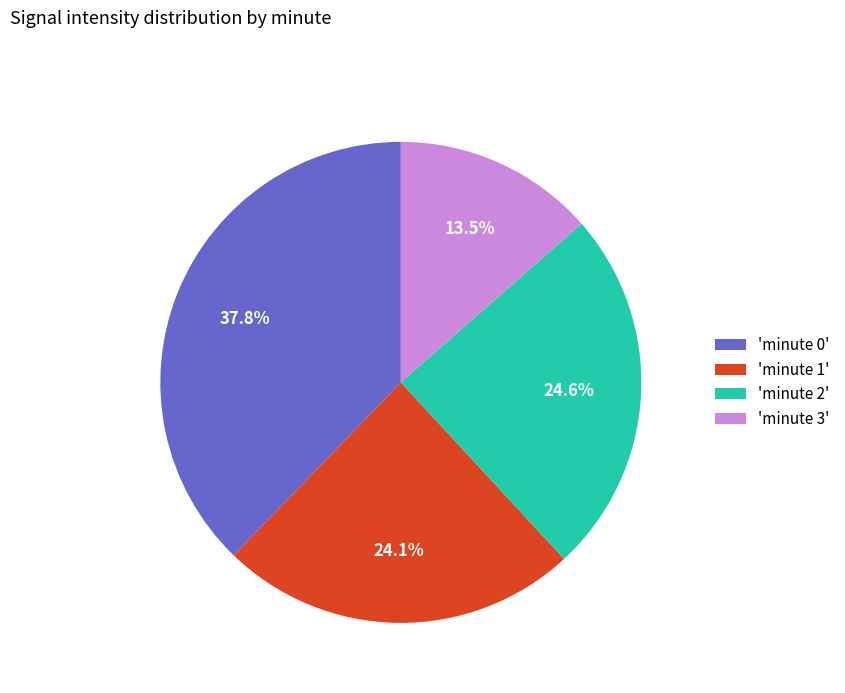

Approximately how many times larger is the value at 'minute 0' compared to 'minute 1'?

1.6